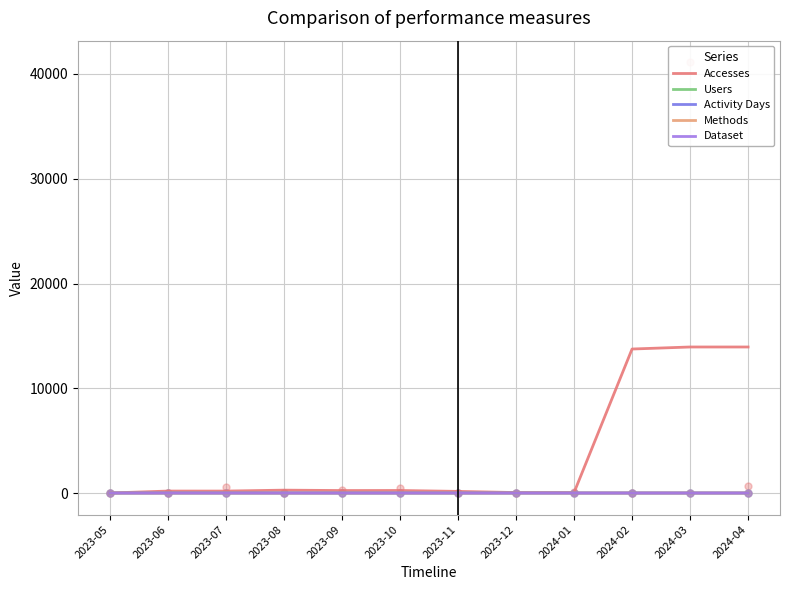

What is the total value across all series at 2023-06?

200.7